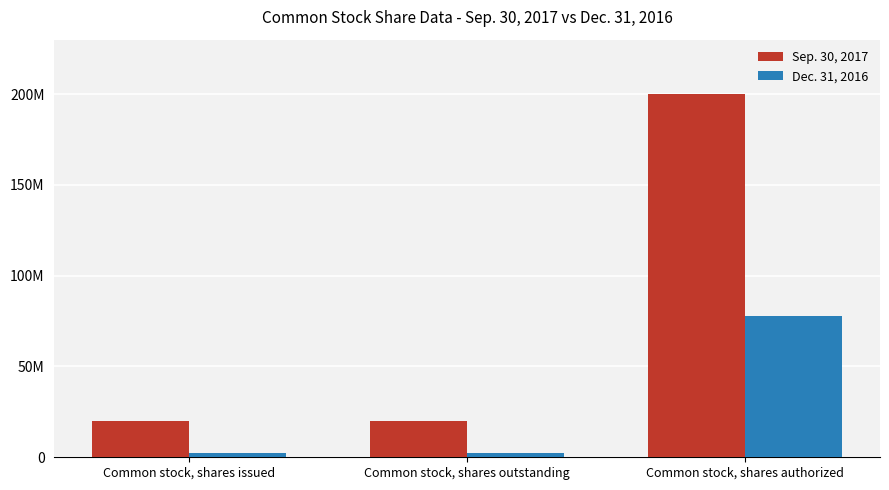

The value of Dec. 31, 2016 at Common stock, shares outstanding is 2202517. True or false?

True